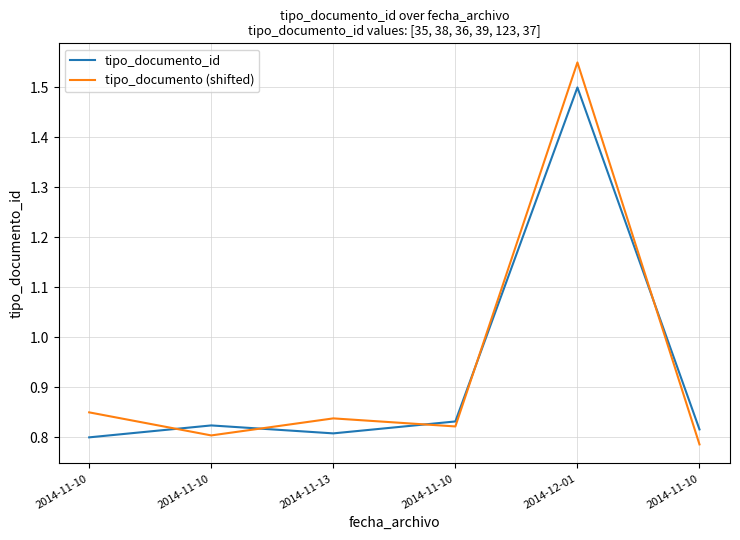

True or false: tipo_documento (shifted) has a value of 1.3 at 2014-11-10.

False